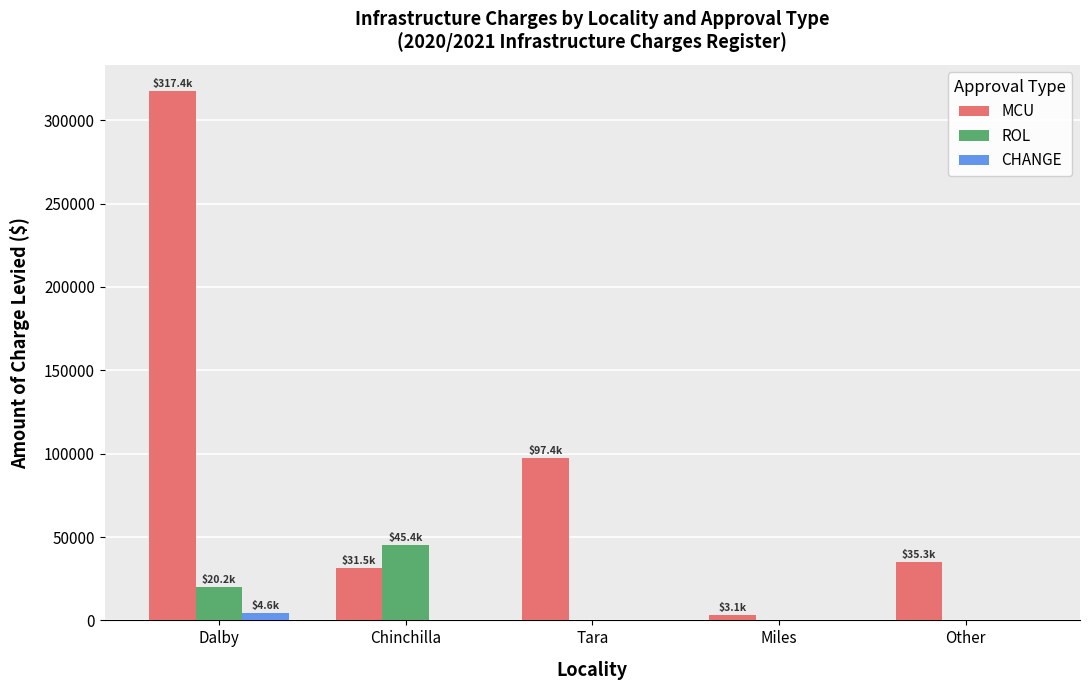

What is the maximum value for ROL?

45360.0